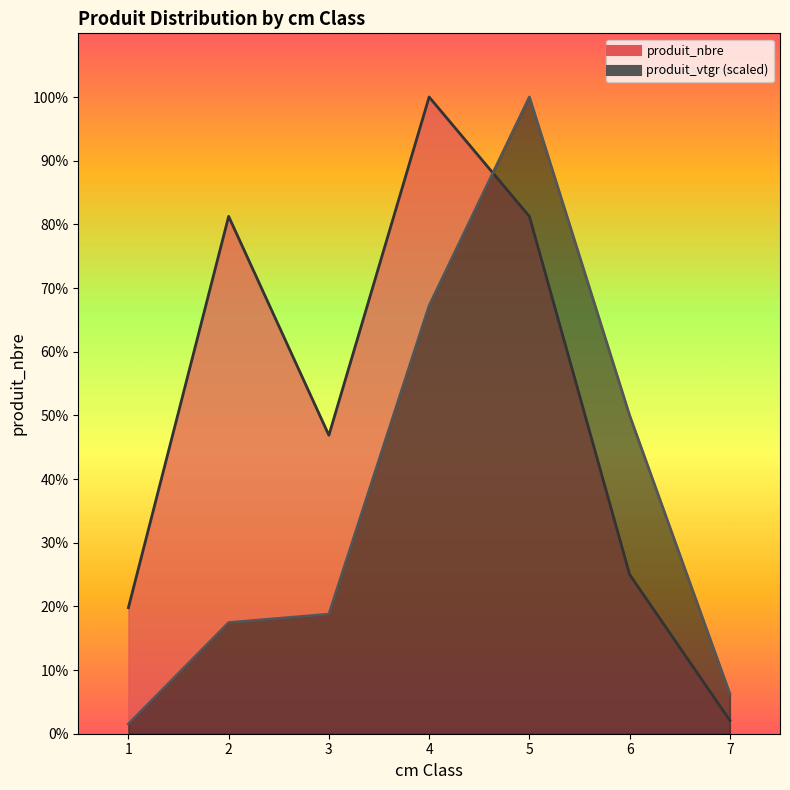

At how many categories does at least one series exceed 69?

3